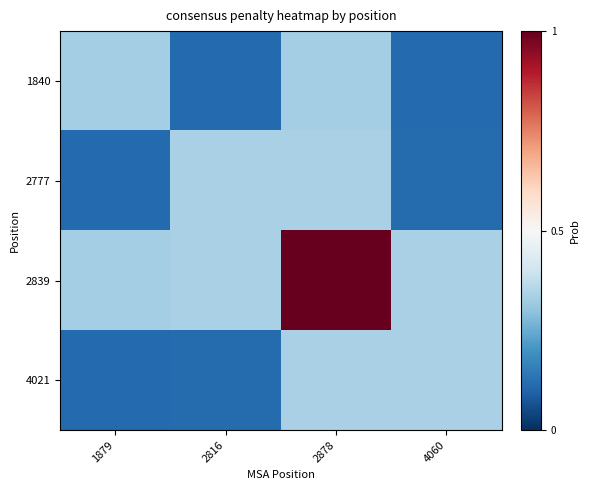

Rank the series by their maximum value, from lowest to highest.

1840, 2777, 4021, 2839